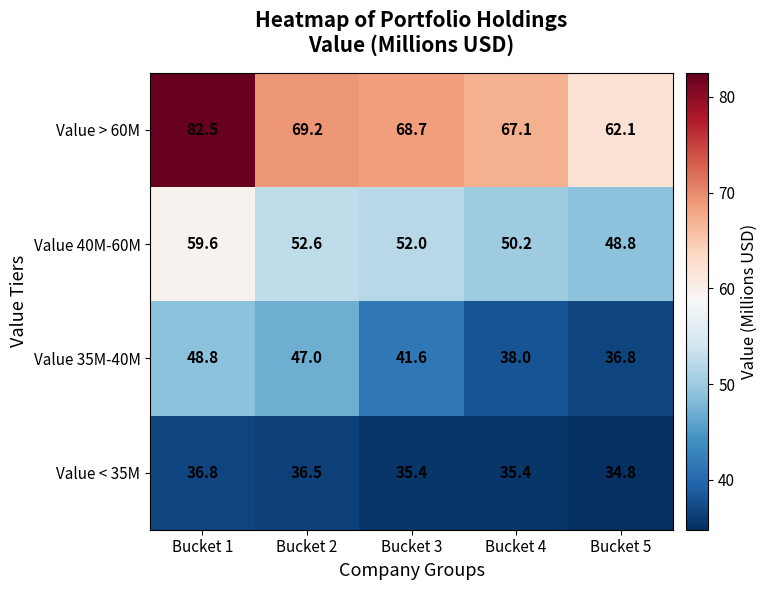

Rank the series by their maximum value, from lowest to highest.

Value < 35M, Value 35M-40M, Value 40M-60M, Value > 60M